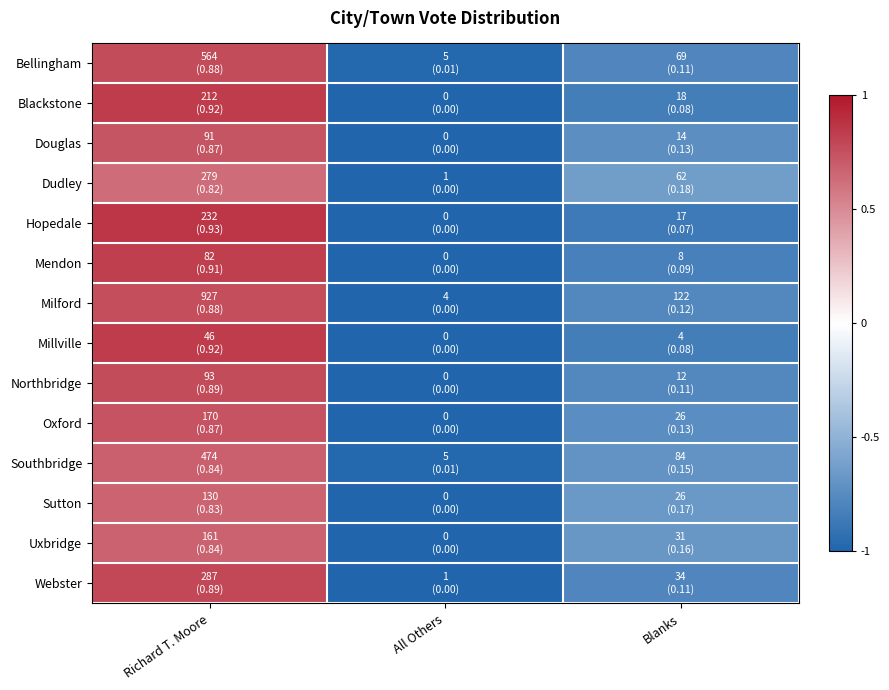

How many categories are shown in the chart?

3